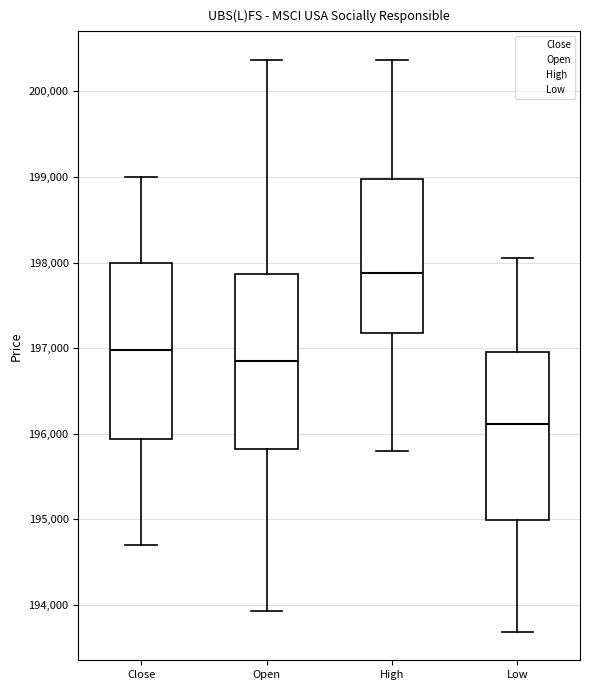

Which box's median line is the lowest?

Low